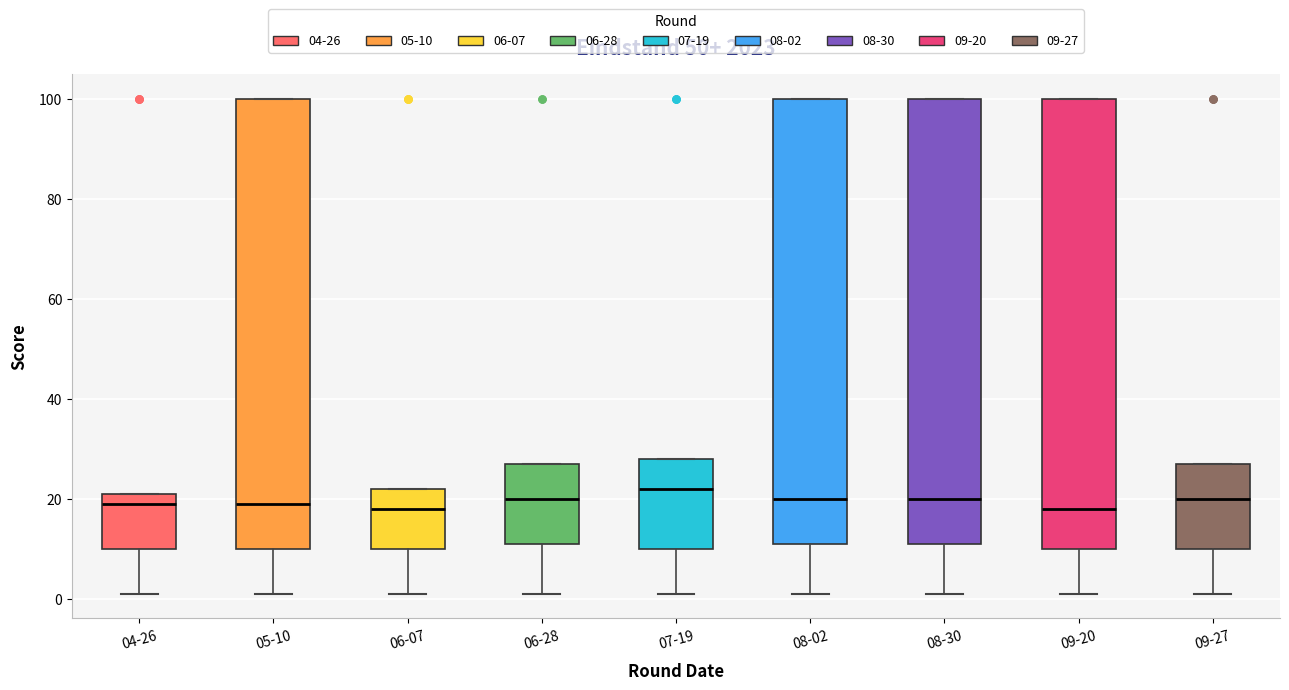

Reading left to right, transcribe this box plot: for each box, give where its median line is, the range the box spans, and where its two whiskers end, as read against the y-axis. The values are not printed on the chart, so give them approximately, as read against the axis.

04-26: median 20, box 10 to 22, whiskers 2 to 22
05-10: median 20, box 10 to 100, whiskers 2 to 100
06-07: median 18, box 10 to 22, whiskers 2 to 22
06-28: median 20, box 12 to 28, whiskers 2 to 28
07-19: median 22, box 10 to 28, whiskers 2 to 28
08-02: median 20, box 12 to 100, whiskers 2 to 100
08-30: median 20, box 12 to 100, whiskers 2 to 100
09-20: median 18, box 10 to 100, whiskers 2 to 100
09-27: median 20, box 10 to 28, whiskers 2 to 28